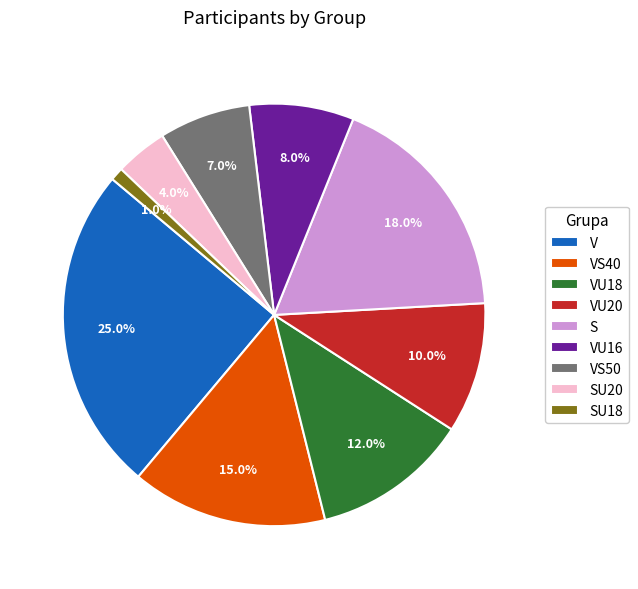

To the nearest percent, what percentage of the pie is SU20?

4%